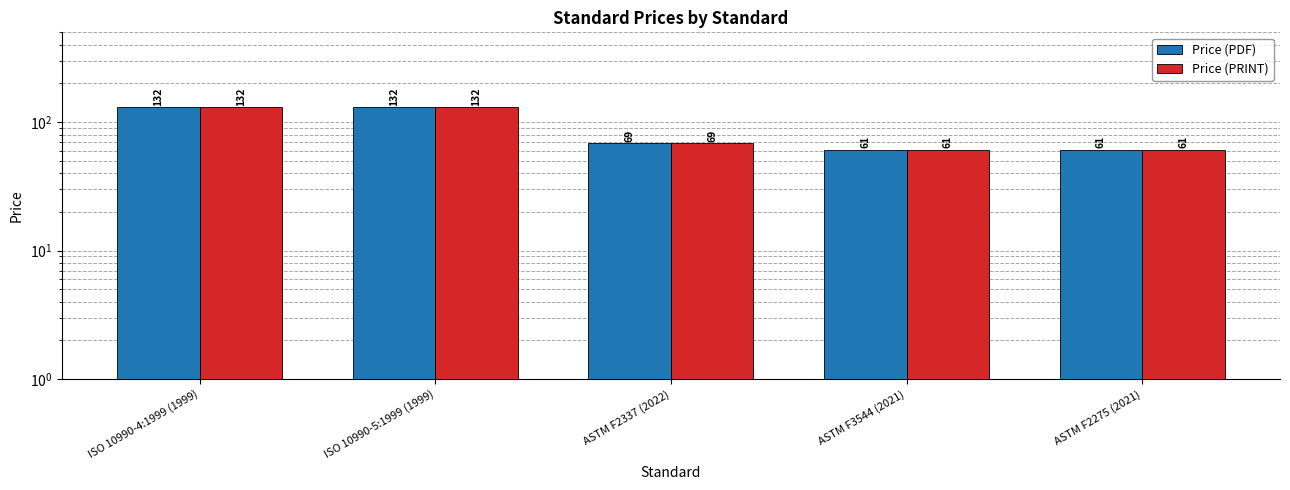

Rank the series by their maximum value, from highest to lowest.

Price (PDF), Price (PRINT)